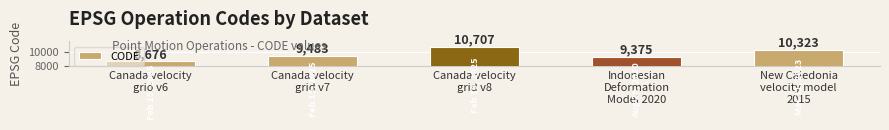

Which has a higher value, Canada velocity
grid v7 or Canada velocity
grid v6?

Canada velocity
grid v7